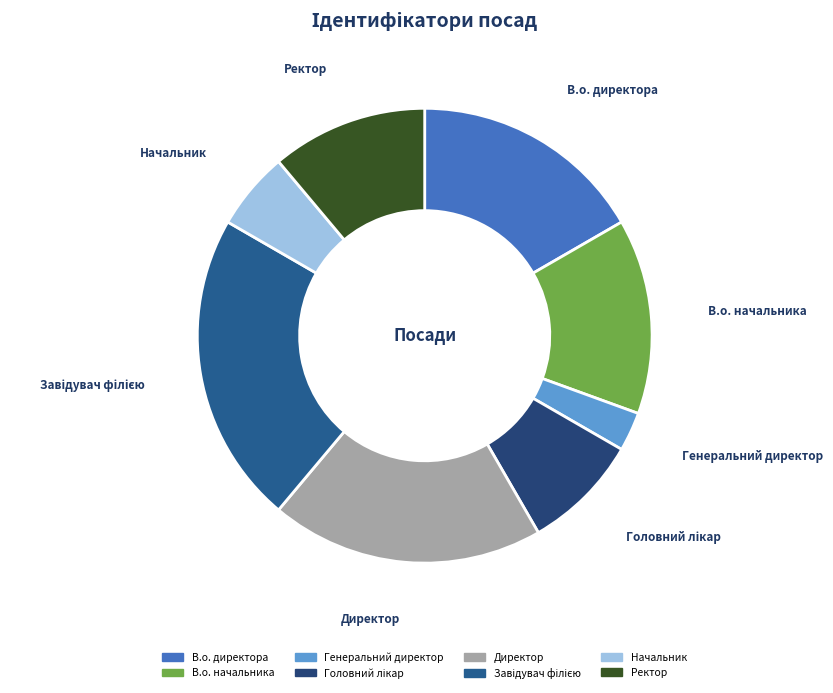

Is it true that Ректор is 11% of the pie?

True